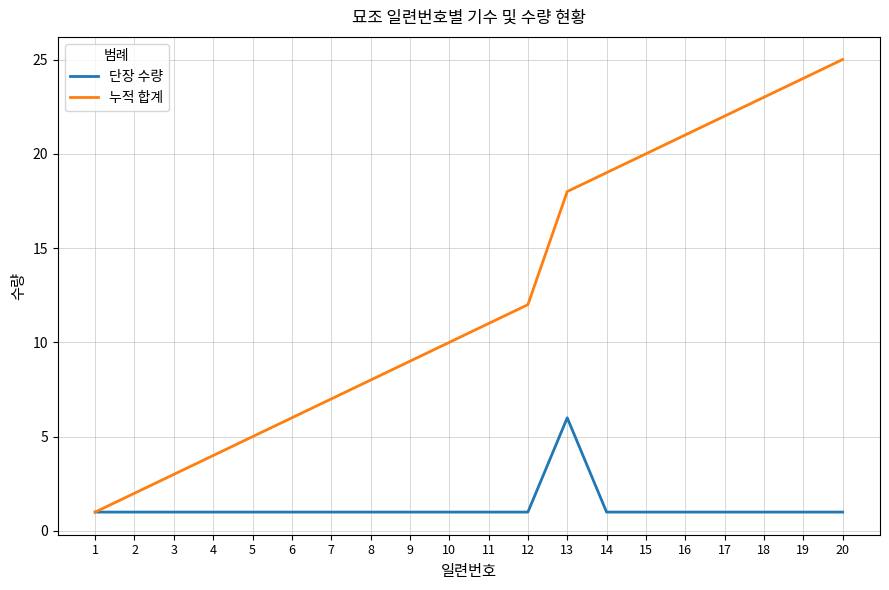

Is it true that 누적 합계 equals 5 at 5?

True